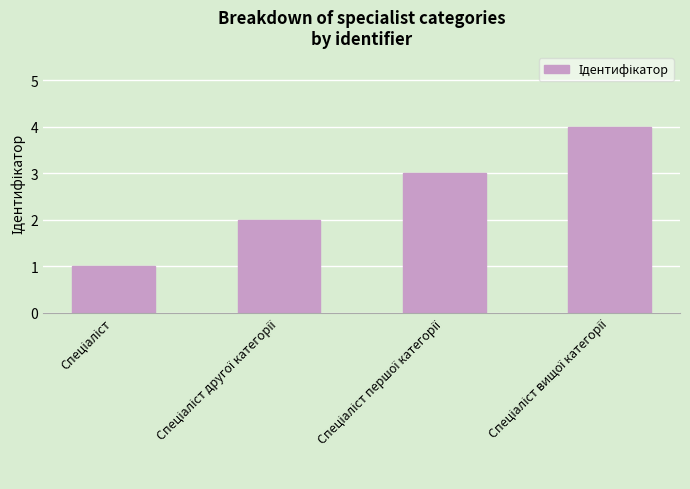

What is the sum of all values?

10